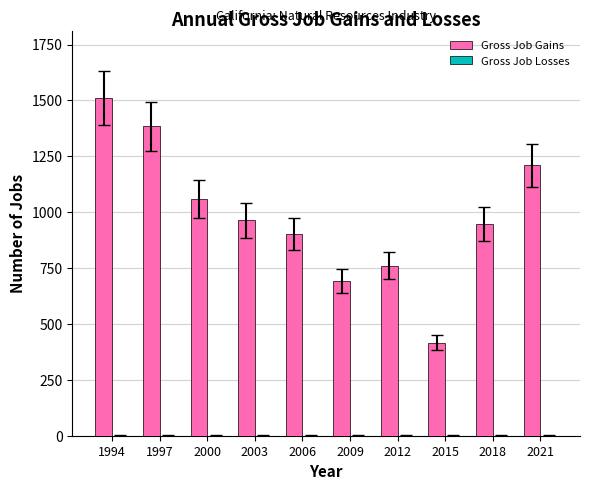

Between 2009 and 1997, which is larger?

1997